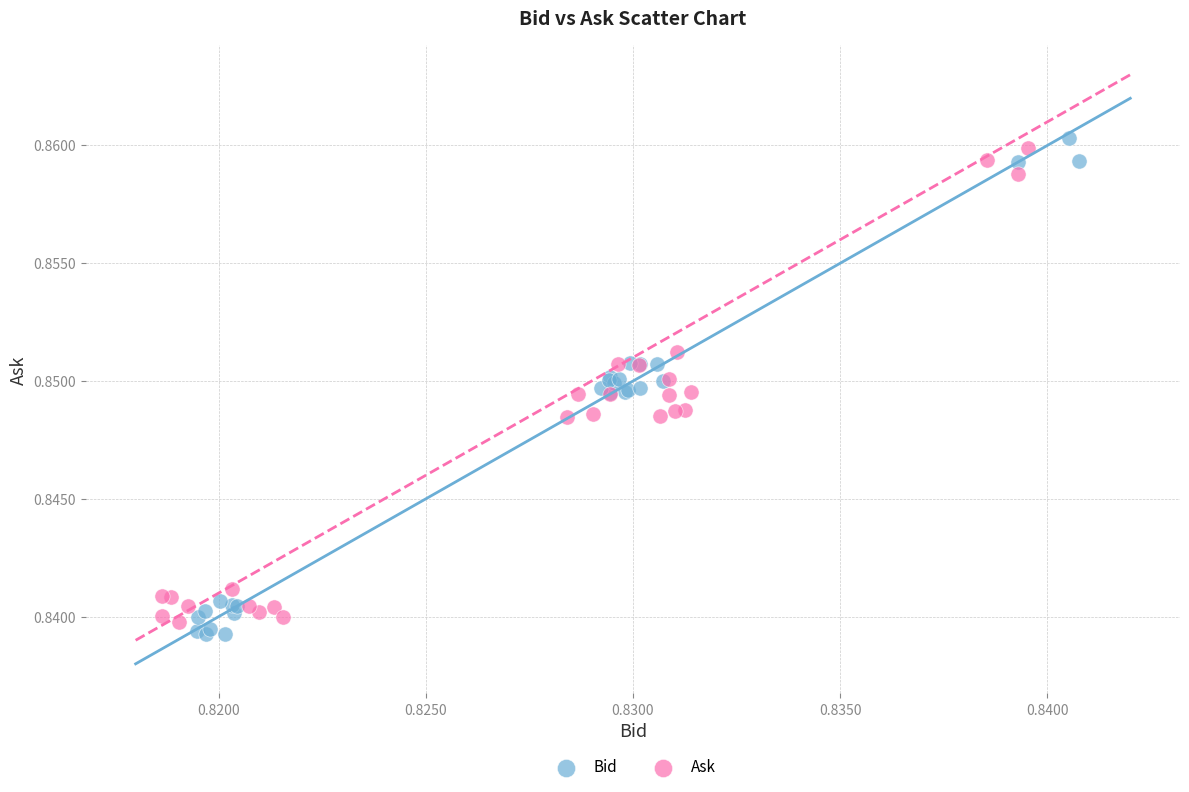

Which series contains the highest Y value?

Bid